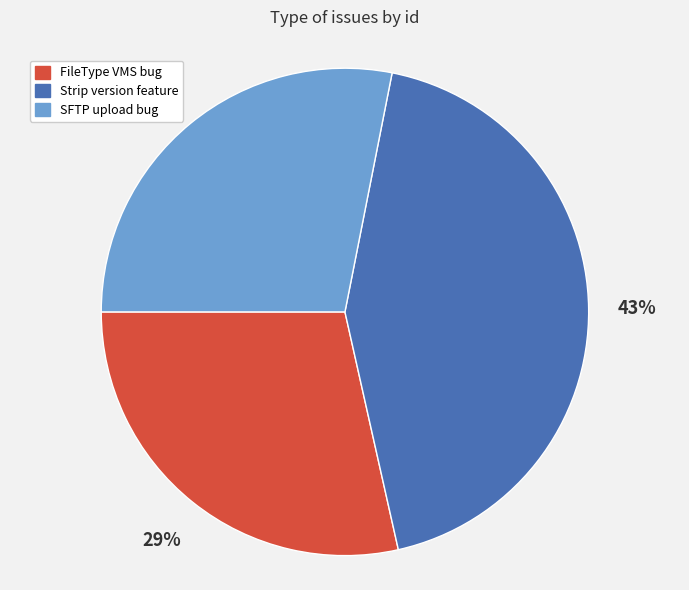

True or false: SFTP upload bug accounts for 41% of the total.

False